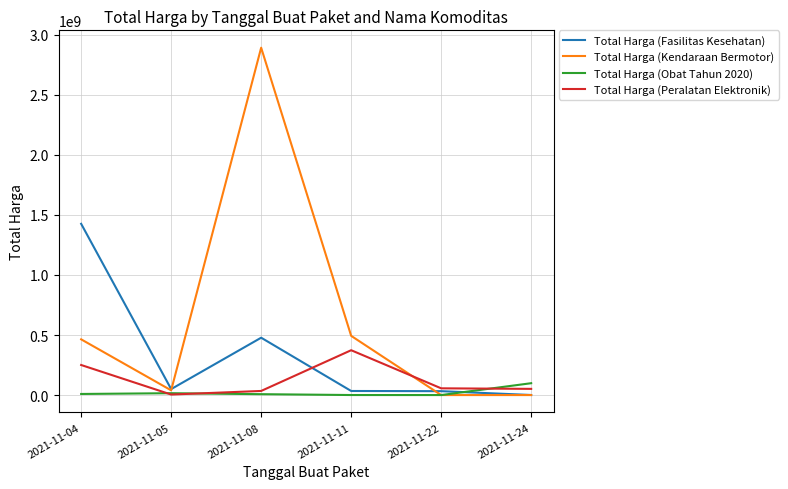

What is the lowest value of the Total Harga (Obat Tahun 2020) series?

78000